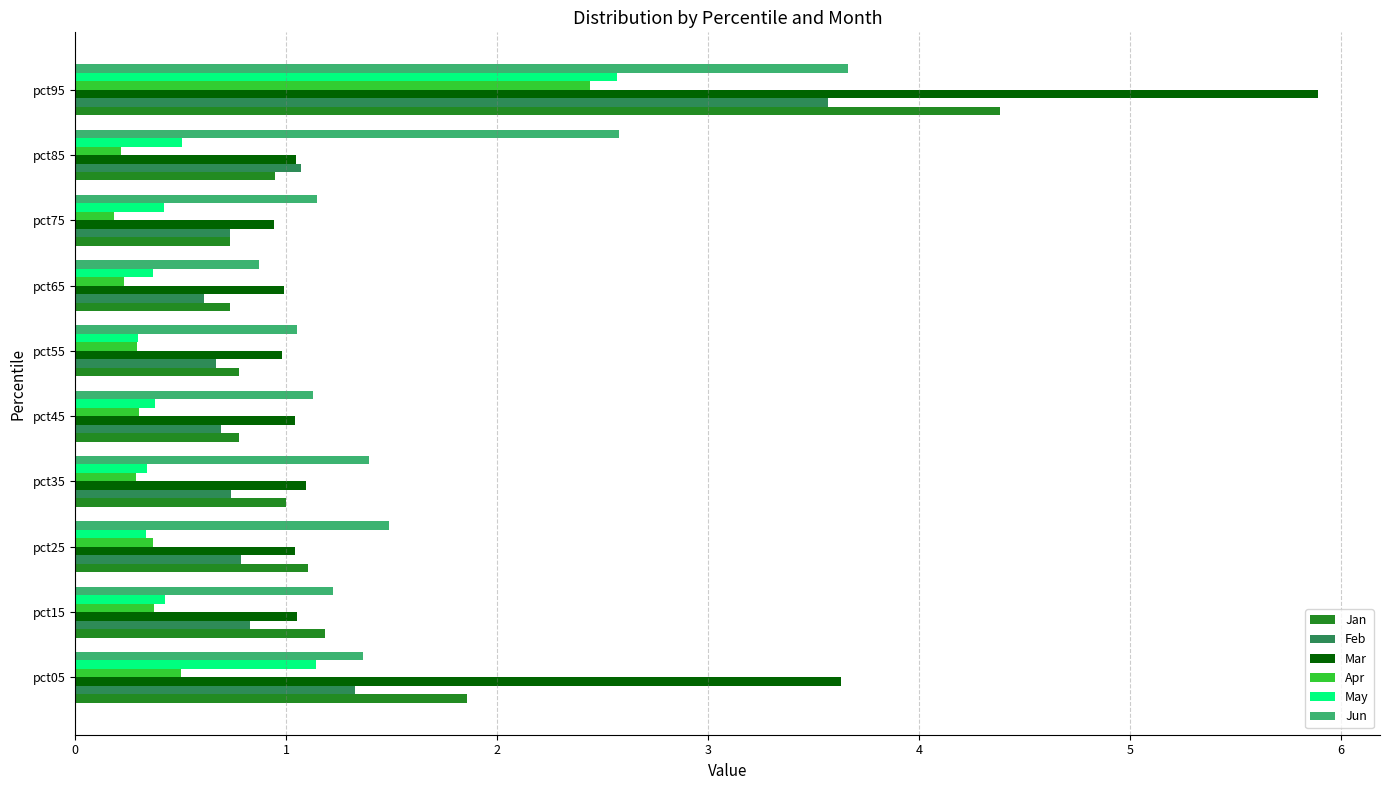

True or false: Mar has a value of 5.1 at pct05.

False